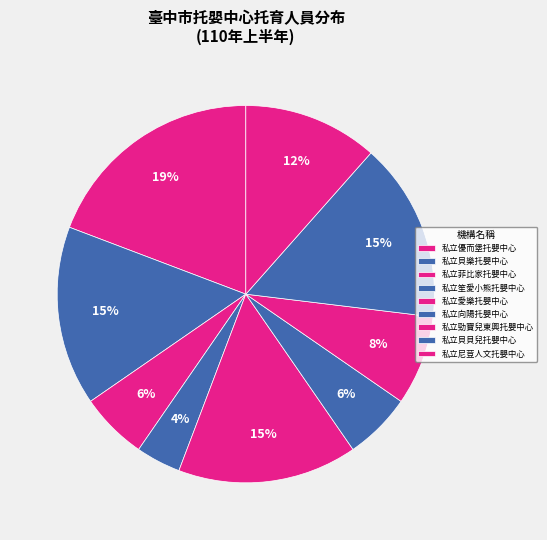

The 私立菲比家托嬰中心 slice represents 1% of the pie. True or false?

False